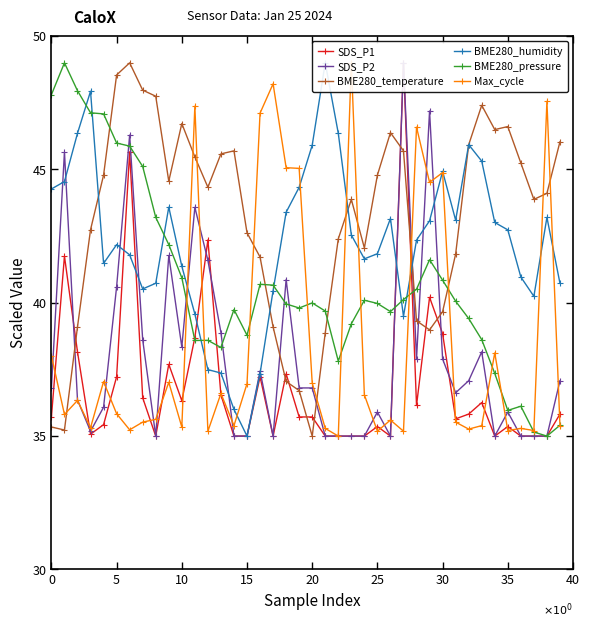

What is the highest value of the SDS_P1 series?

49.0